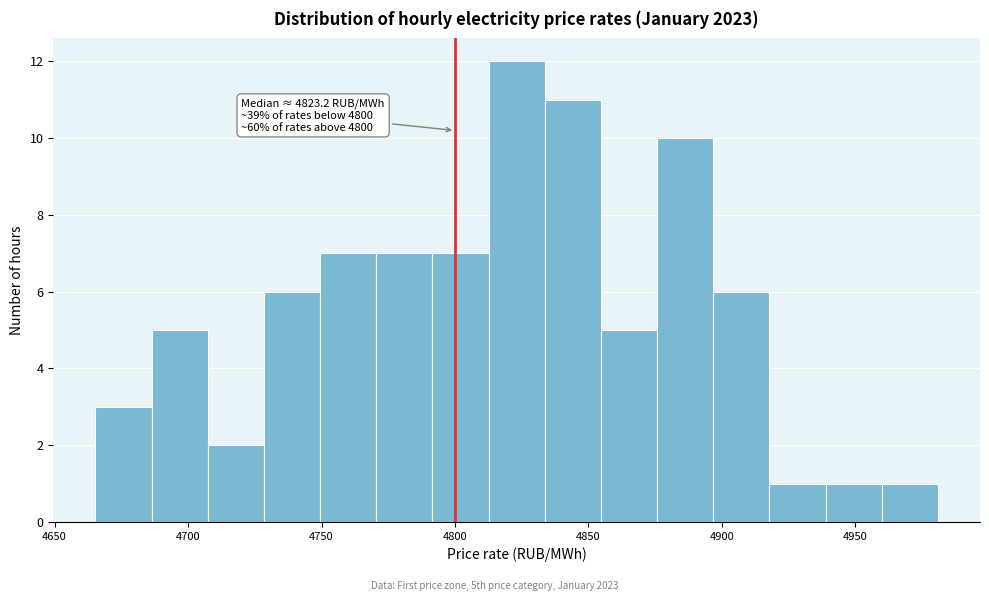

Over which range of the x-axis is the bar tallest?

4815 to 4835